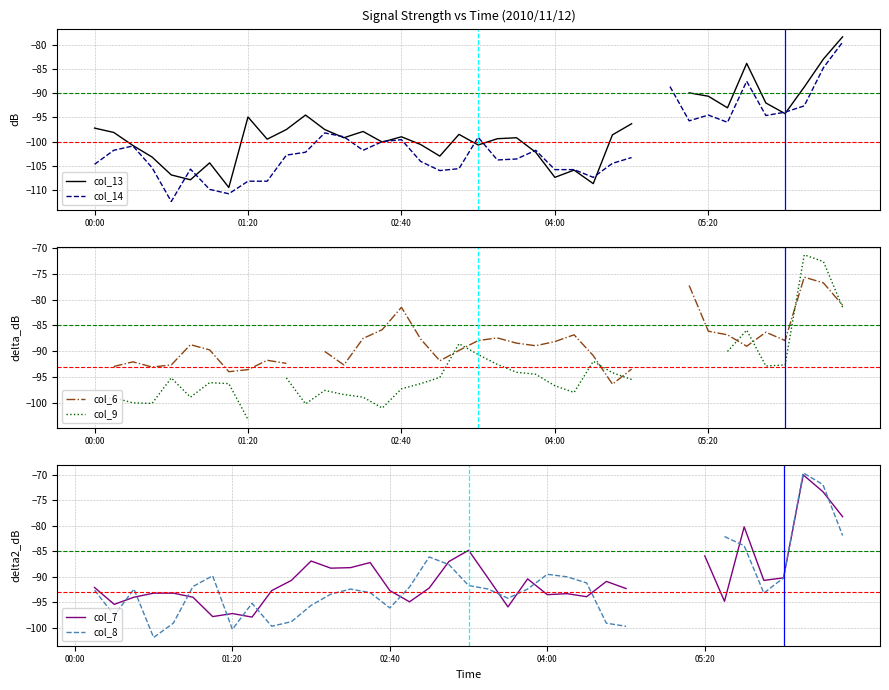

True or false: col_7 has more than 2 points higher than both neighbors.

True